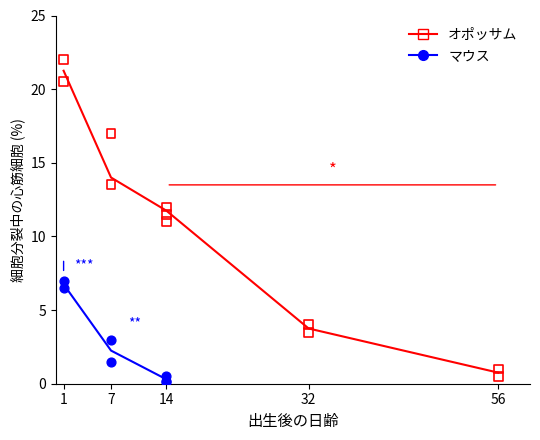

Is the value of マウス at 7 greater than the value of オポッサム at 1?

No